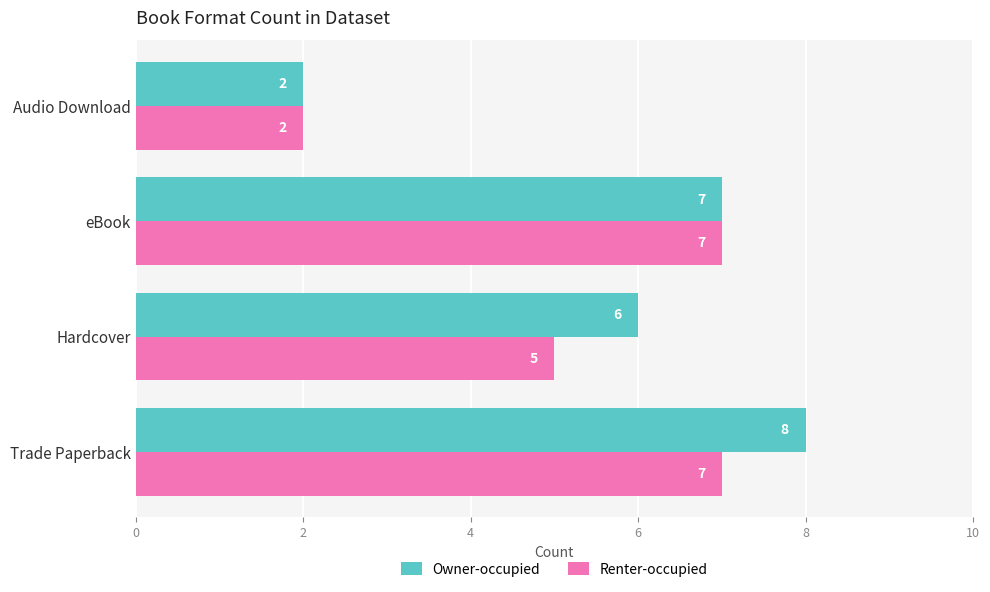

How many series are shown in this chart?

2